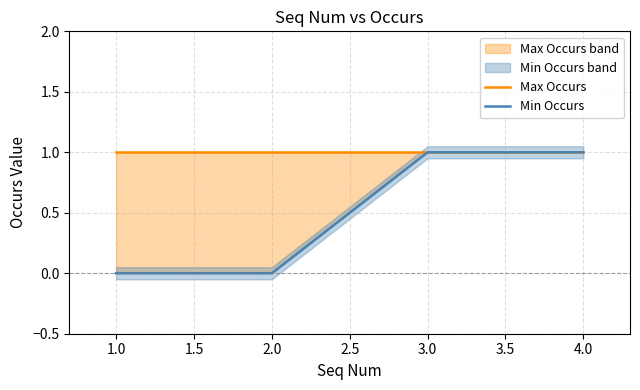

Reading left to right, transcribe all the data shown in this chart.

Max Occurs: 1	1	1	1
Min Occurs: 0	0	1	1